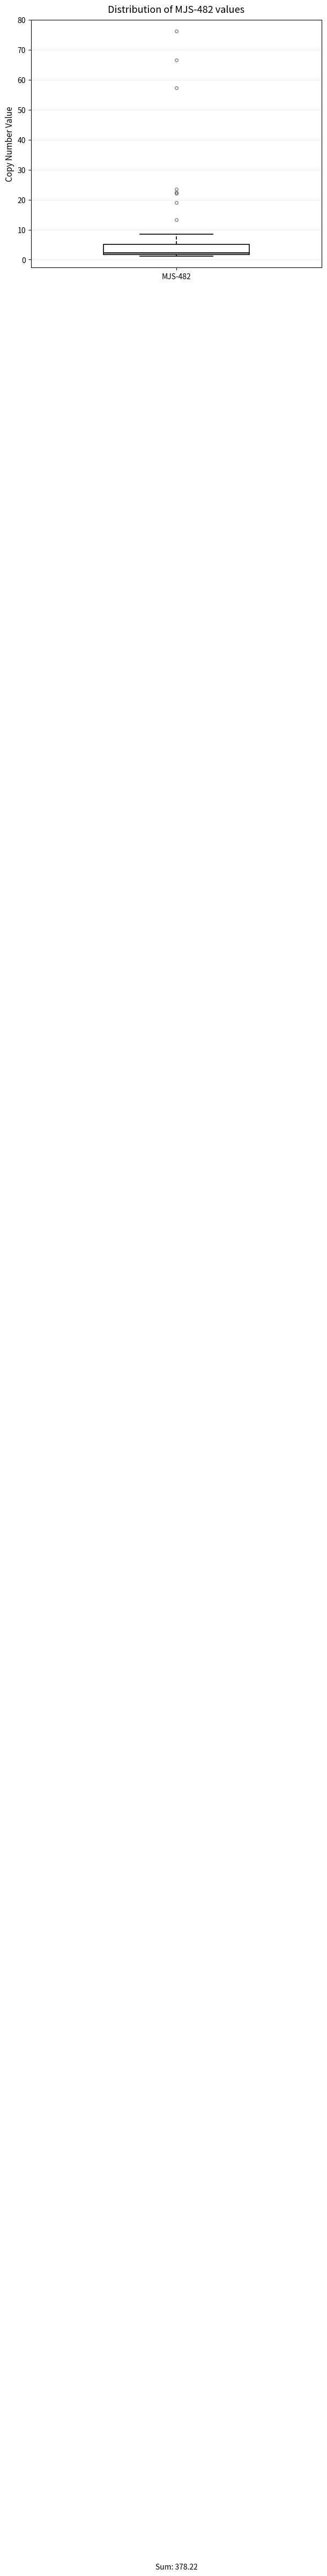

Read this box plot against the y-axis: the position of the median line, the range covered by the box, and the ends of both whiskers. The values are not printed on the chart, so give them approximately, as read against the axis.

median 2 (just above the box's lower edge), box 2 to 5, whiskers 1 to 9